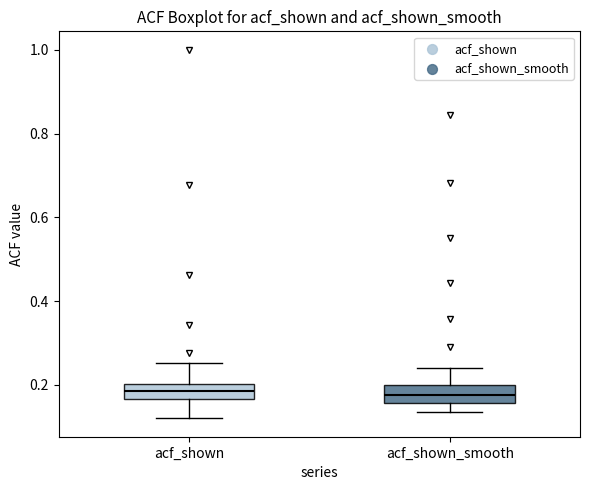

Reading left to right, transcribe this box plot: for each box, give where its median line is, the range the box spans, and where its two whiskers end, as read against the y-axis. The values are not printed on the chart, so give them approximately, as read against the axis.

acf_shown: median 0.18, box 0.16 to 0.20, whiskers 0.12 to 0.26
acf_shown_smooth: median 0.18, box 0.16 to 0.20, whiskers 0.14 to 0.24